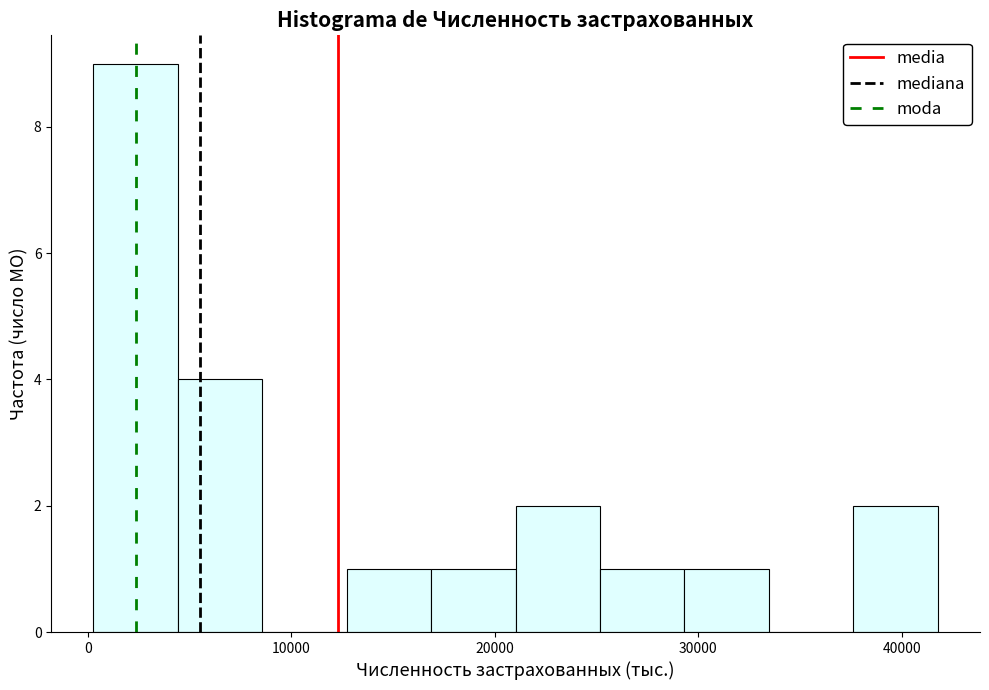

Reading left to right, list every bar in this chart as the range it spans on the x-axis followed by its height. Neither the bar edges nor the heights are printed on the chart, so give them approximately, as read against the axes.

0 to 4000: 9
4000 to 9000: 4
9000 to 13000: 0
13000 to 17000: 1
17000 to 21000: 1
21000 to 25000: 2
25000 to 29000: 1
29000 to 33000: 1
33000 to 38000: 0
38000 to 42000: 2